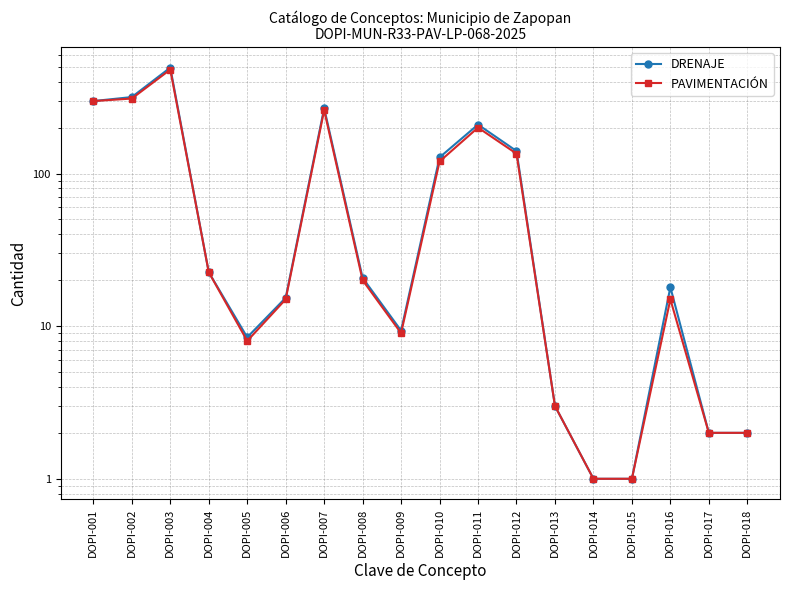

What is the spread (max minus min) of values at DOPI-007?

8.3